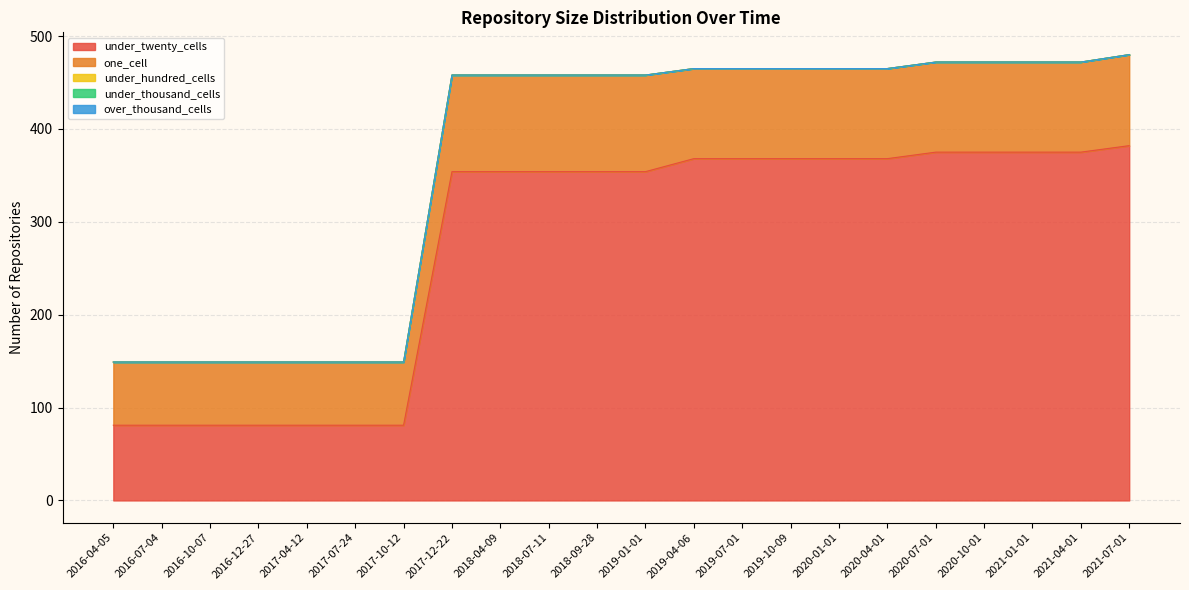

How many values in the one_cell series exceed 97?

6